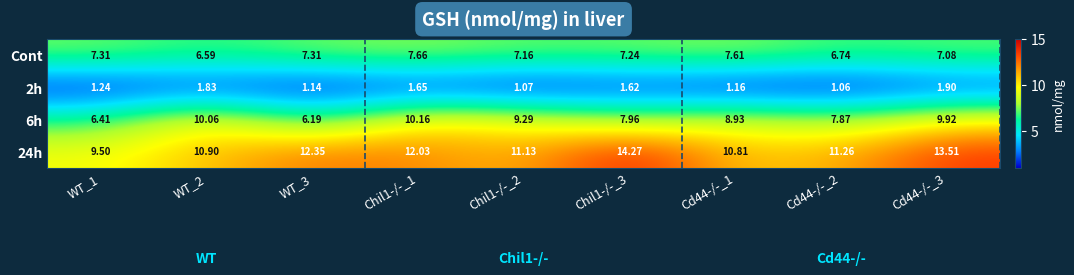

What is the spread (max minus min) of values at WT_1?

8.3